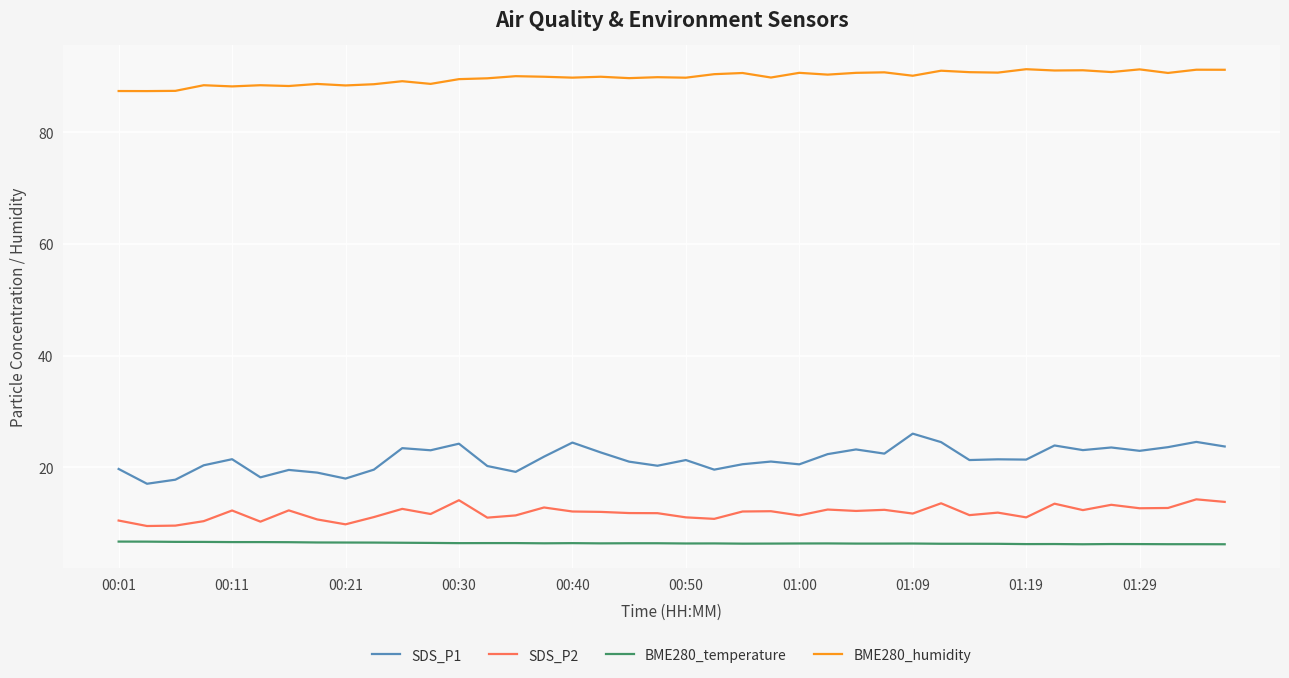

How many categories are shown in the chart?

40